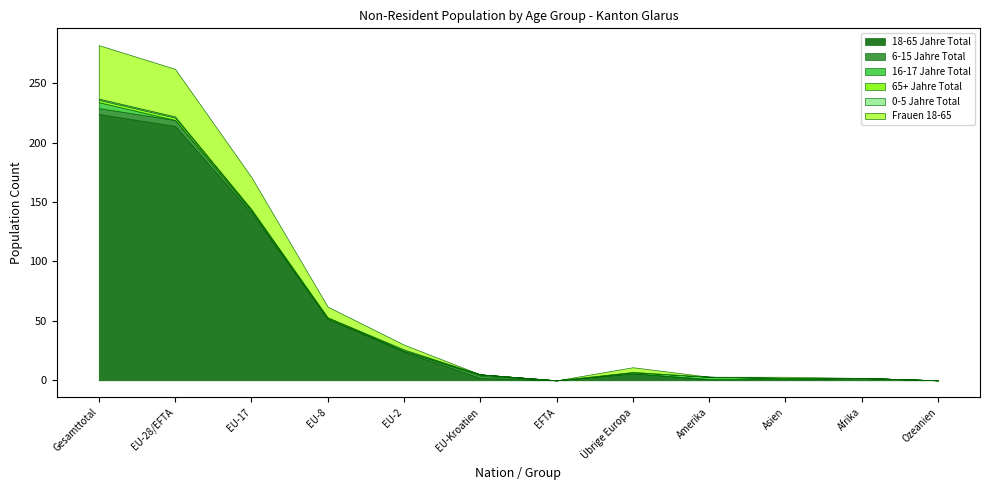

The 18-65 Jahre Total series shows 52 at EU-8. True or false?

True